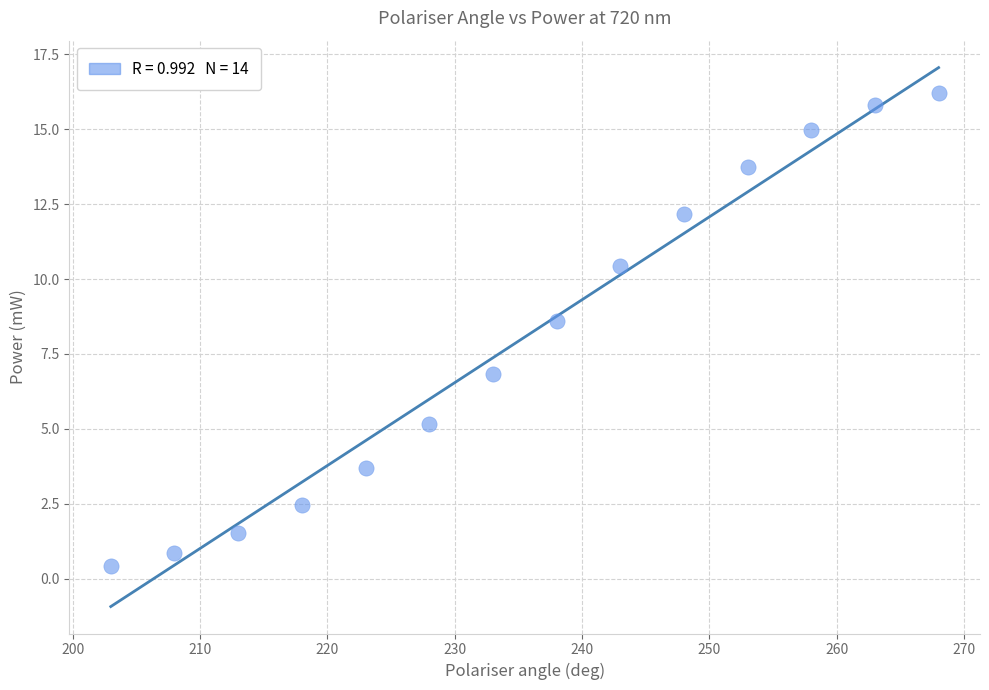

What Y value in the scatter plot is closest to 8?

8.6